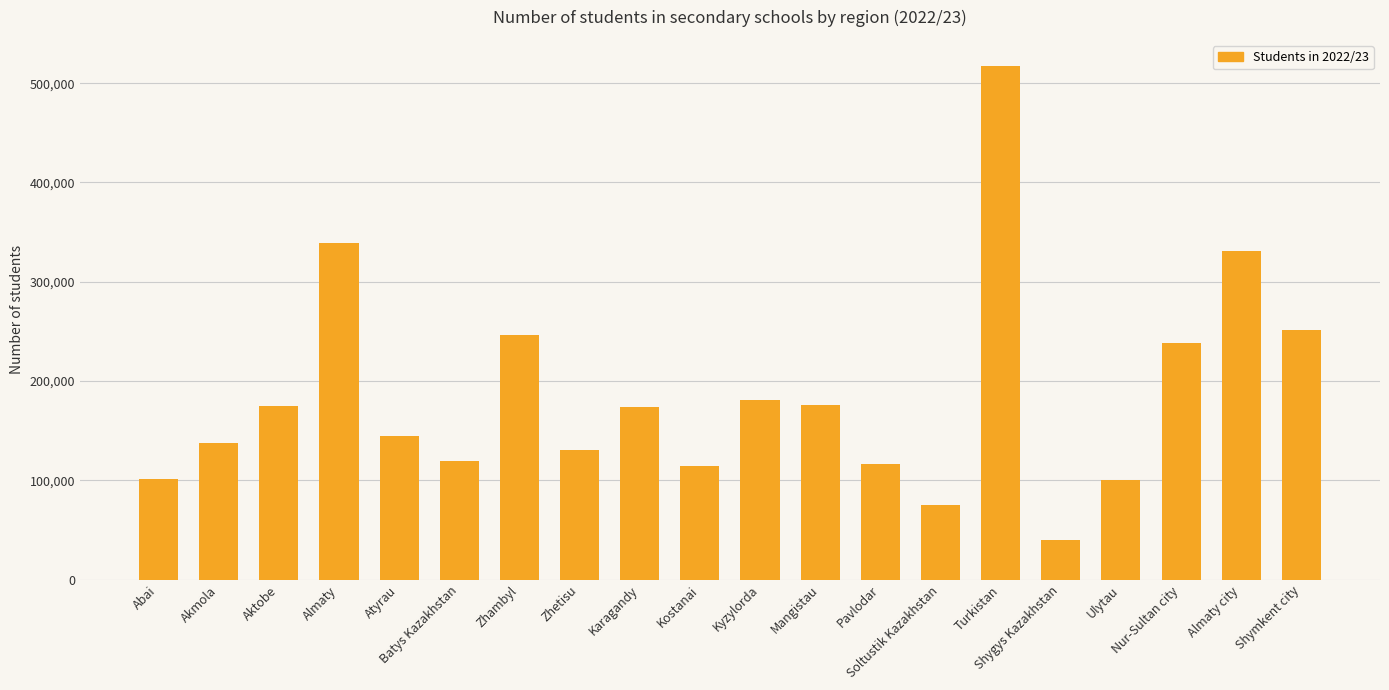

What is the sum of all values?

3709637